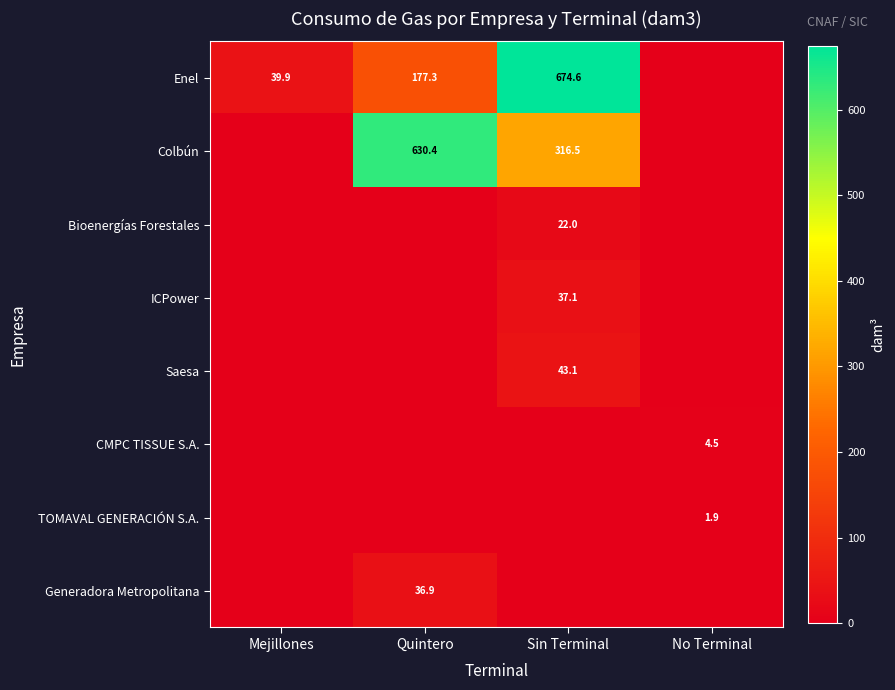

The ICPower series shows 22.0 at Sin Terminal. True or false?

False